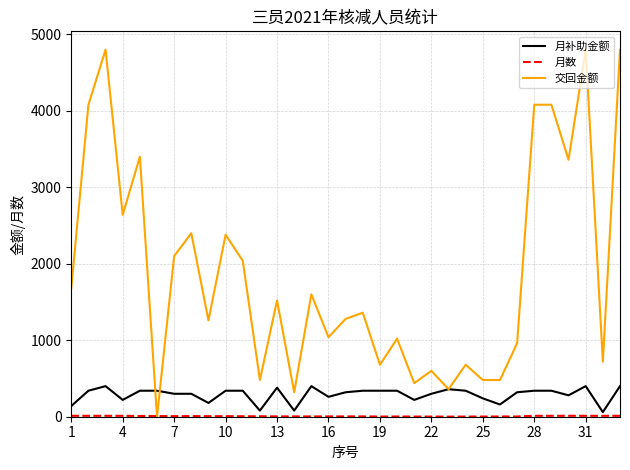

Which series has the widest spread of values?

交回金额